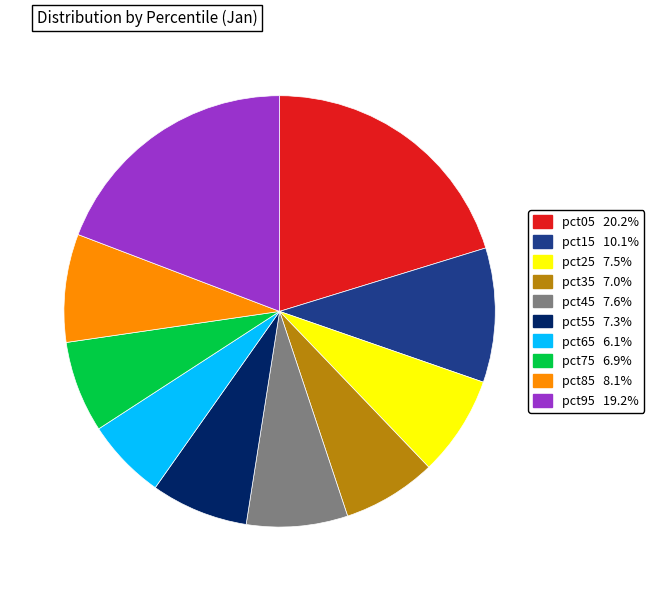

Count the number of slices in the pie.

10